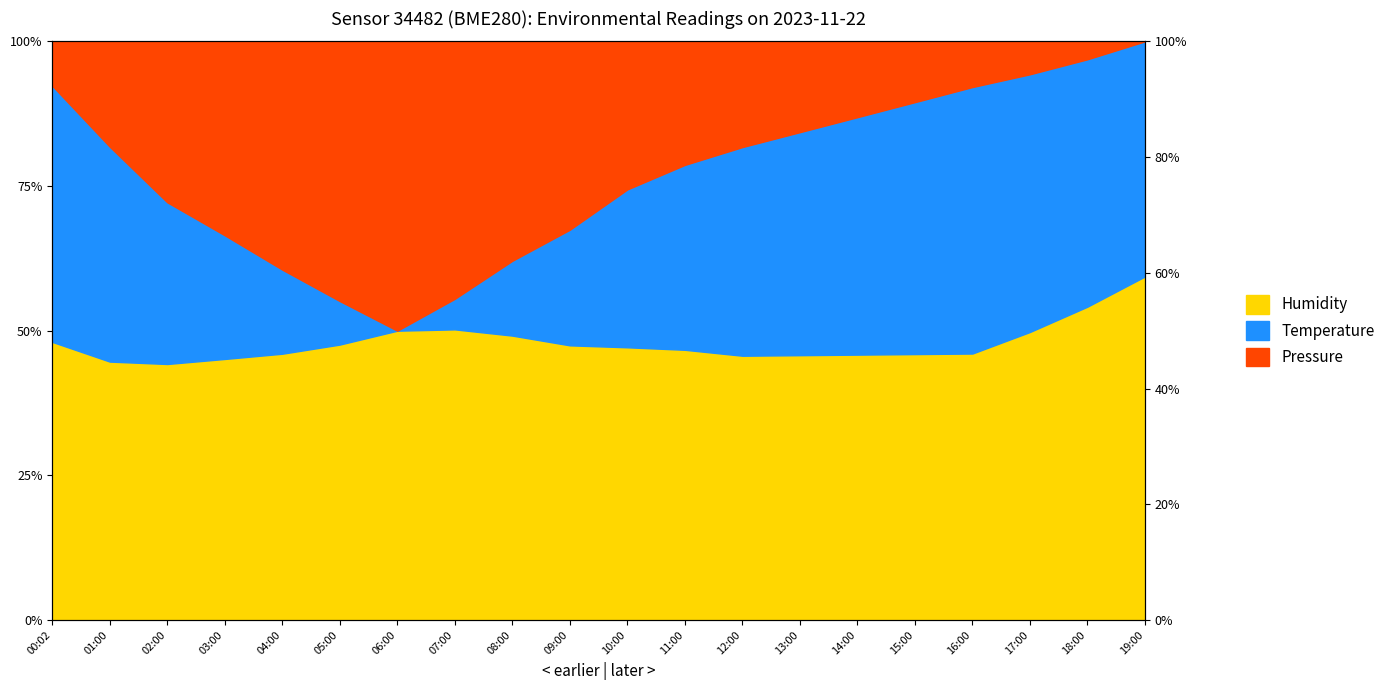

Read the Pressure_line value at 15:00.

100.0